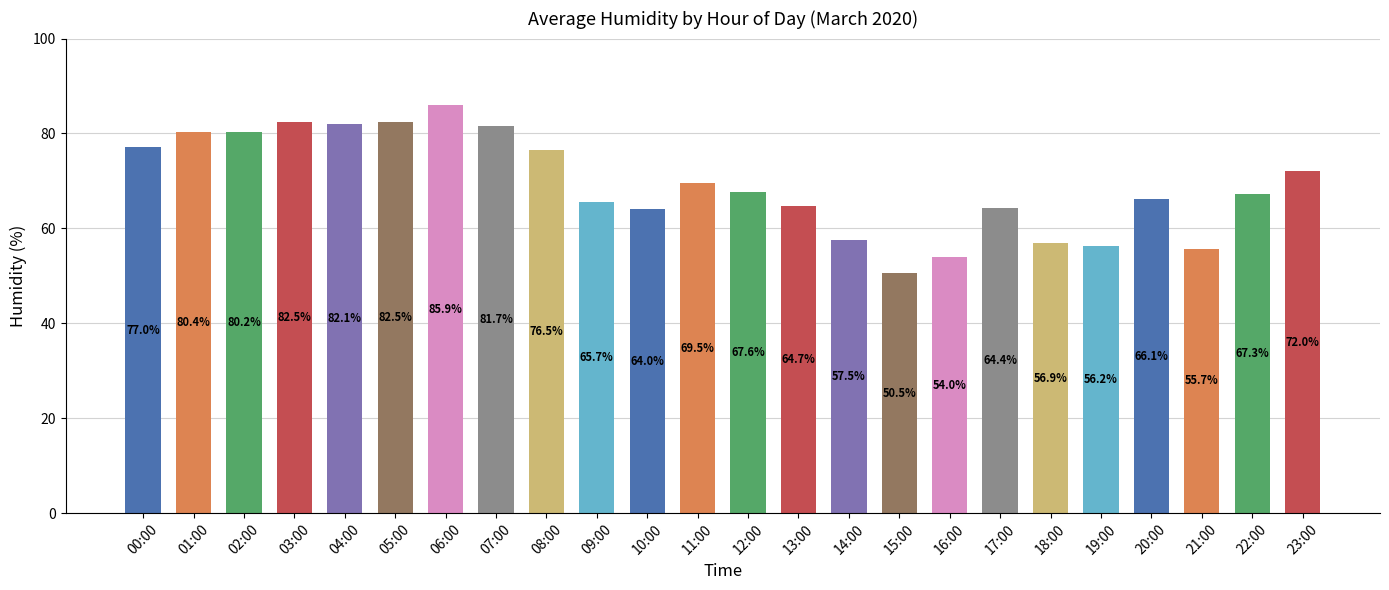

The chart shows a value of 64.7 at 13:00. True or false?

True